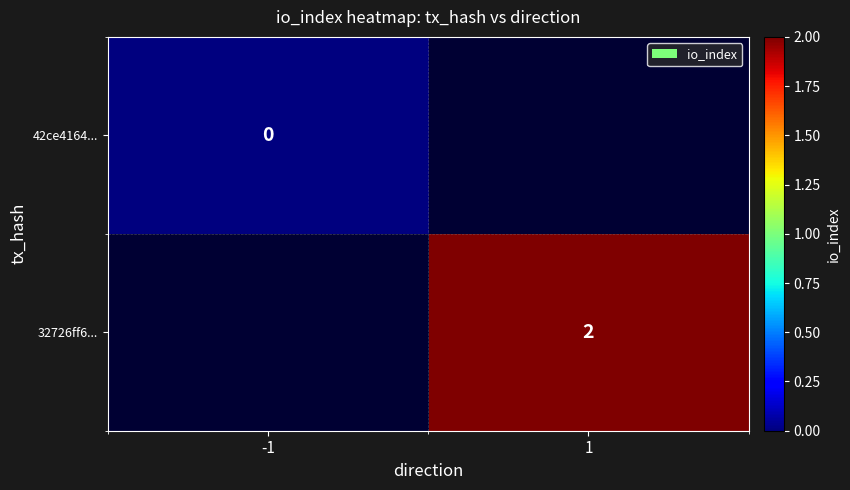

At how many categories does at least one series exceed 1?

1